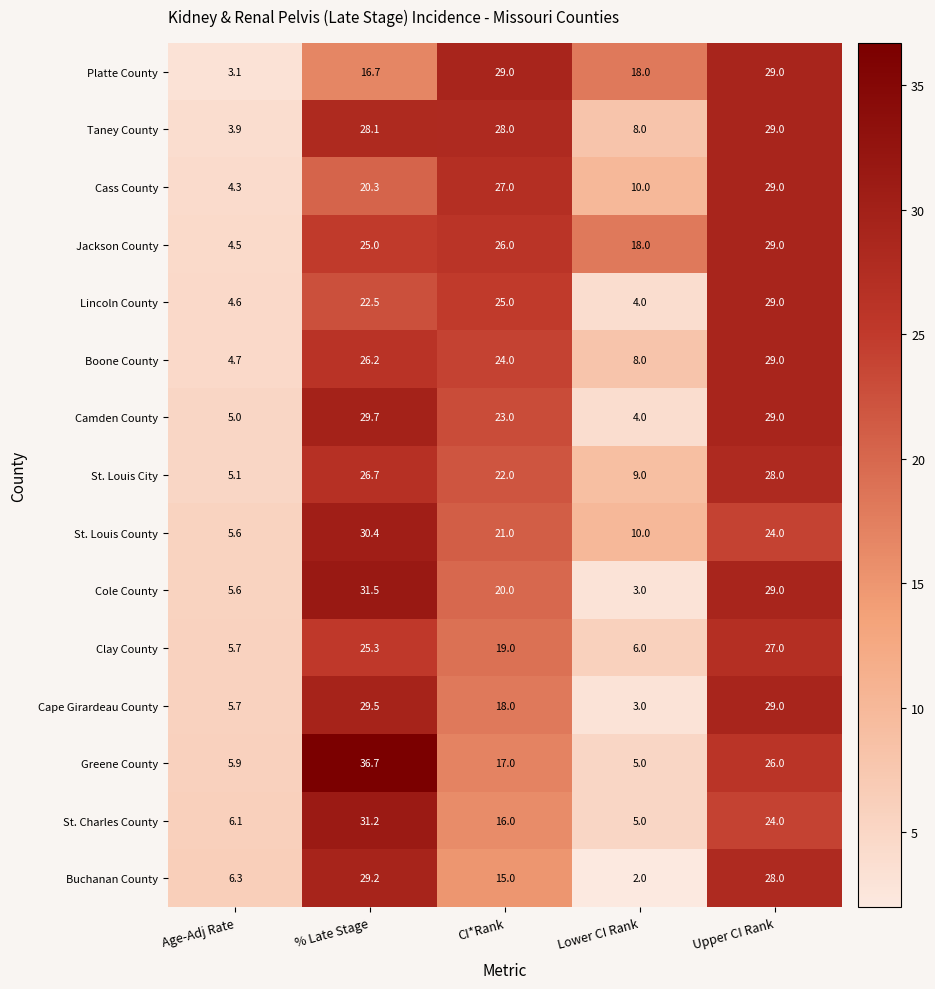

Is it true that Boone County equals 26.2 at % Late Stage?

True